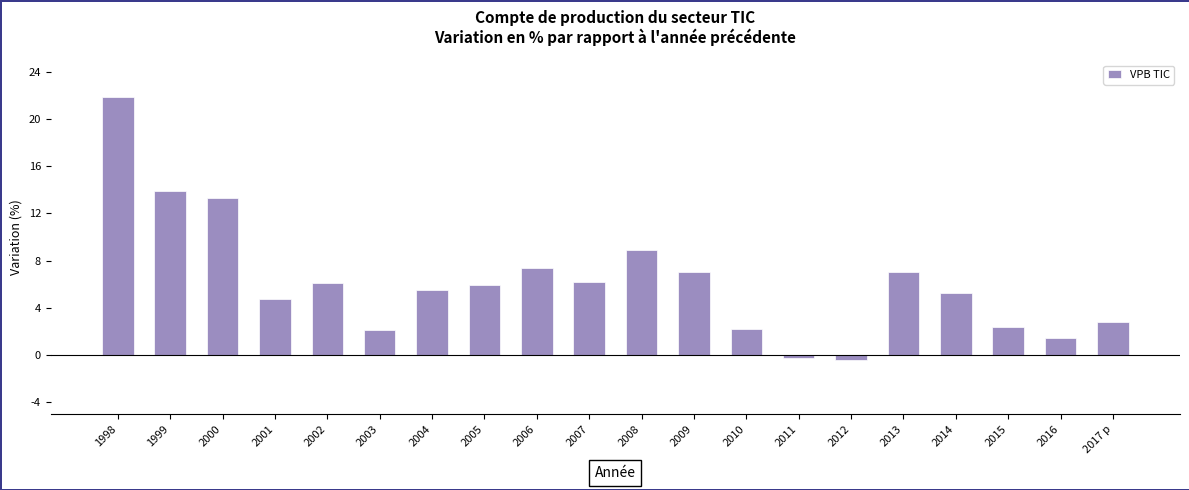

Between 1998 and 2009, which is larger?

1998